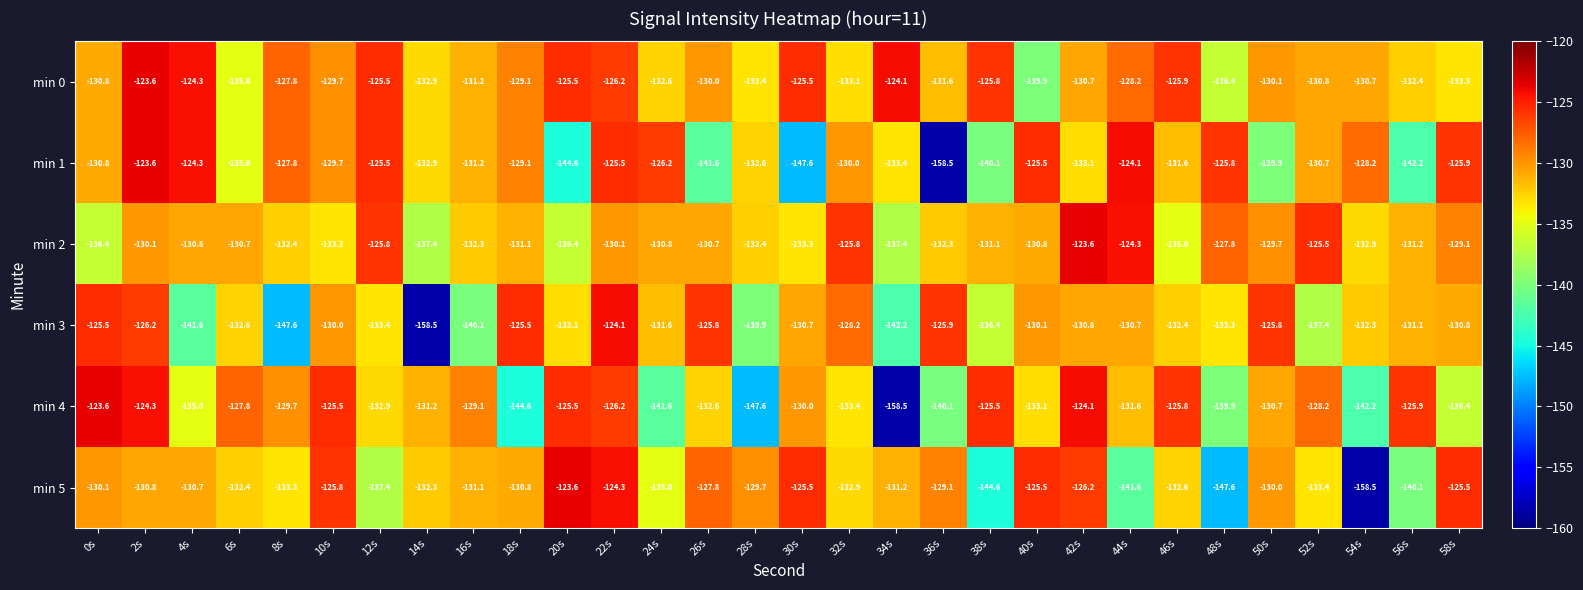

At 50s, list the series in order from largest to smallest.

min 3, min 2, min 5, min 0, min 4, min 1